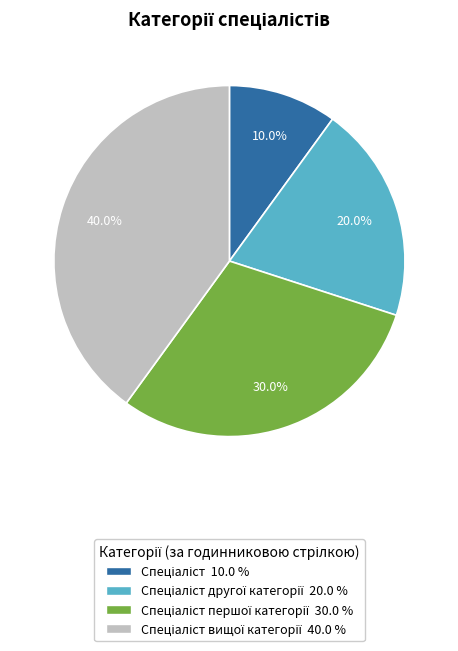

Is there any slice that represents more than half of the pie?

No